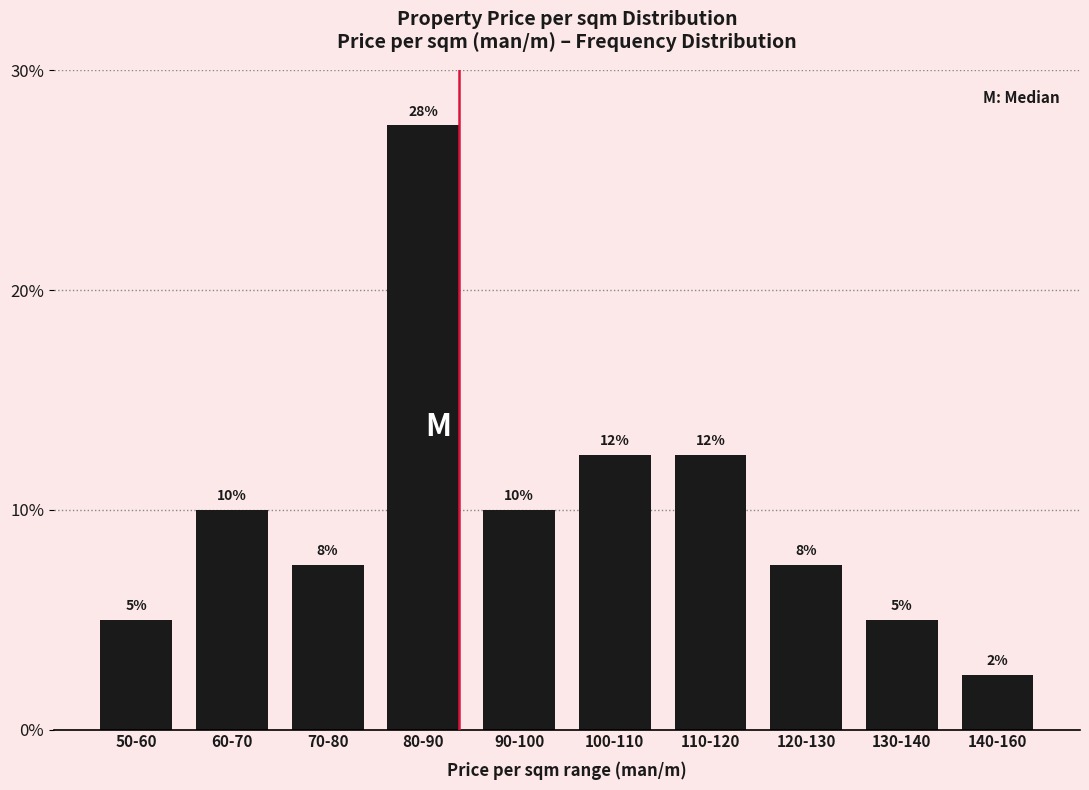

At which category does the chart reach its minimum across all series?

140-160